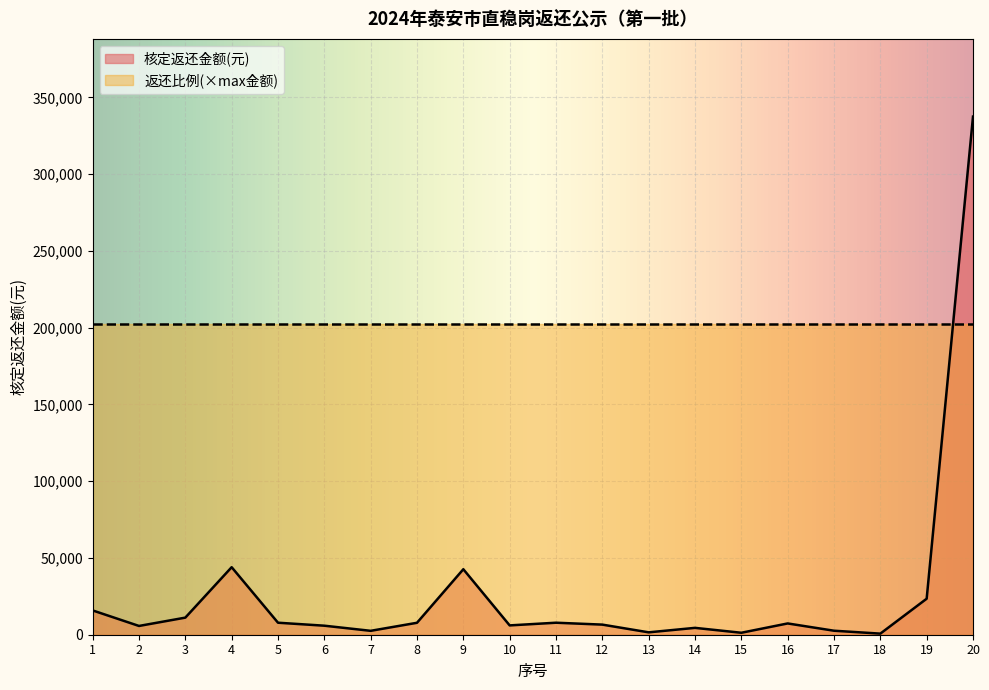

What is the difference between the values at 13 and 12?

5030.6